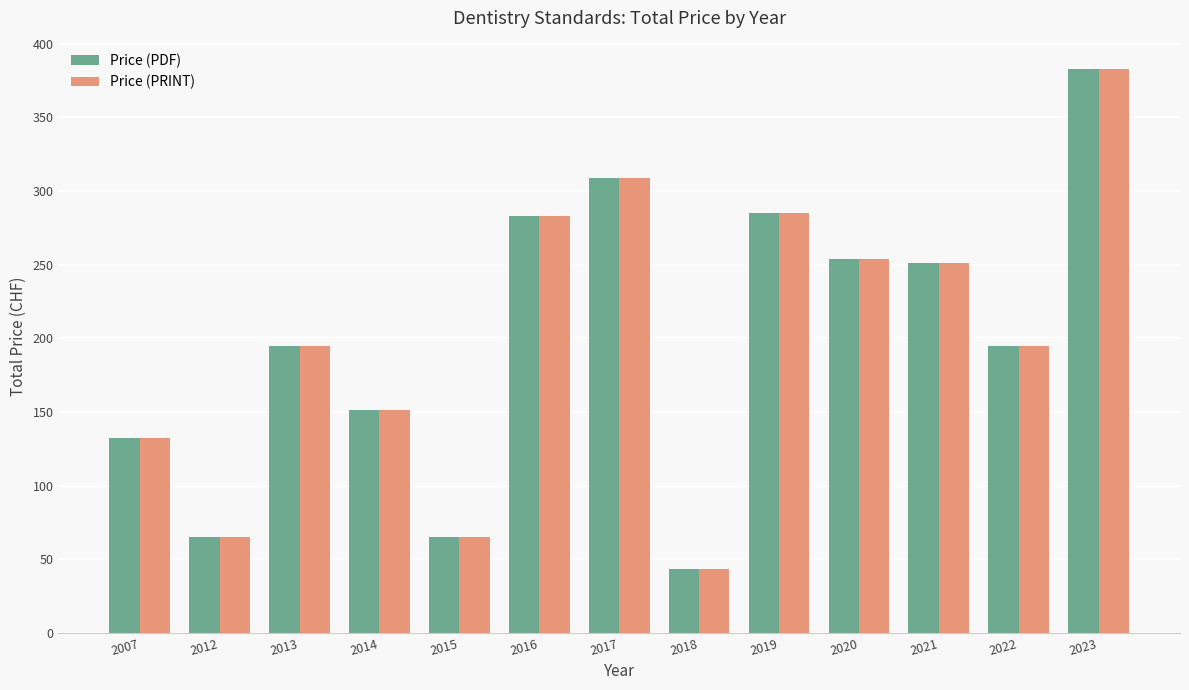

Which category has the highest value in the Price (PDF) series?

2023